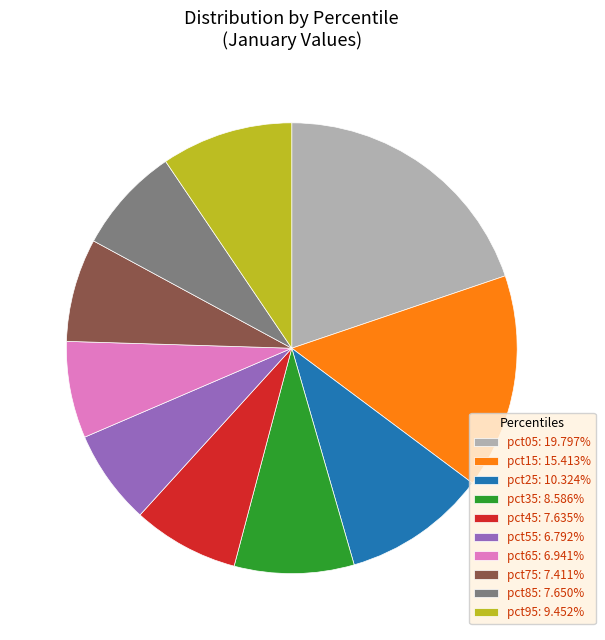

Is there a majority slice in this chart?

No